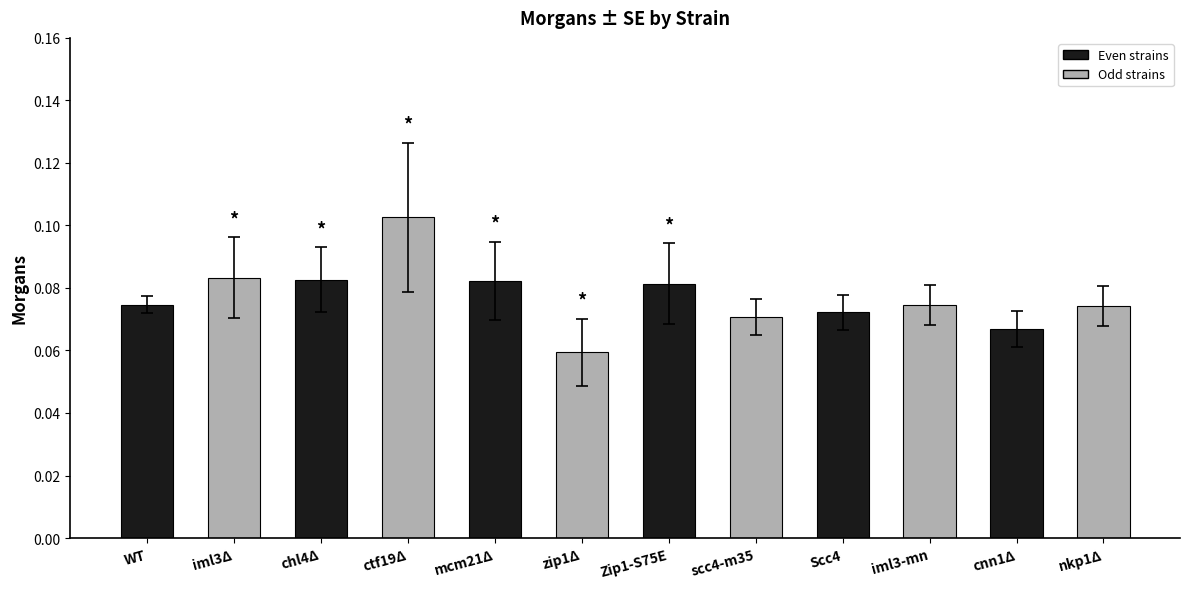

Is it true that the value at iml3-mn is 0.0?

False